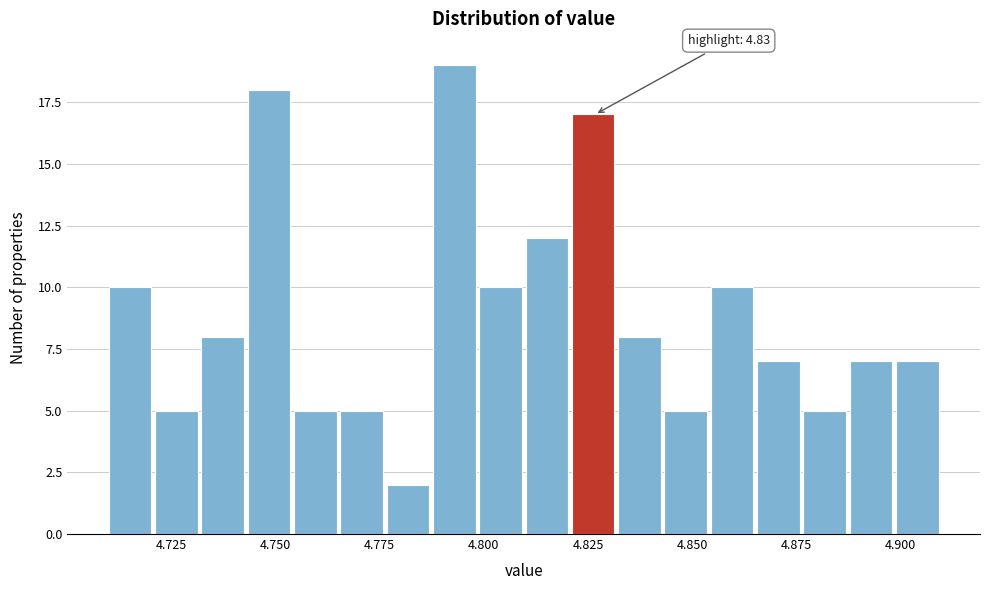

Around what value on the x-axis is the tallest bar? Give the approximate position of its centre, as read against the axis.

4.795